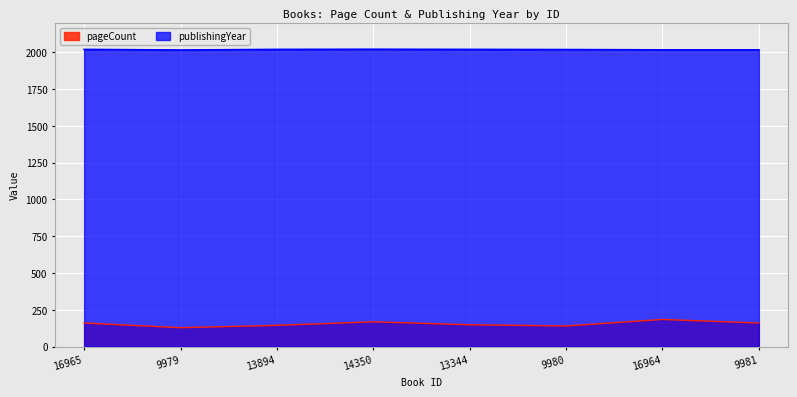

Which series has the largest range (max minus min)?

pageCount